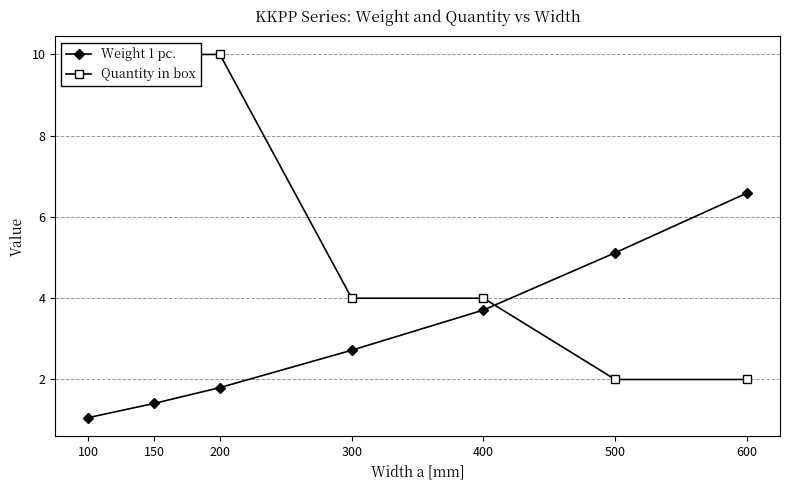

At which category does the chart reach its peak across all series?

100